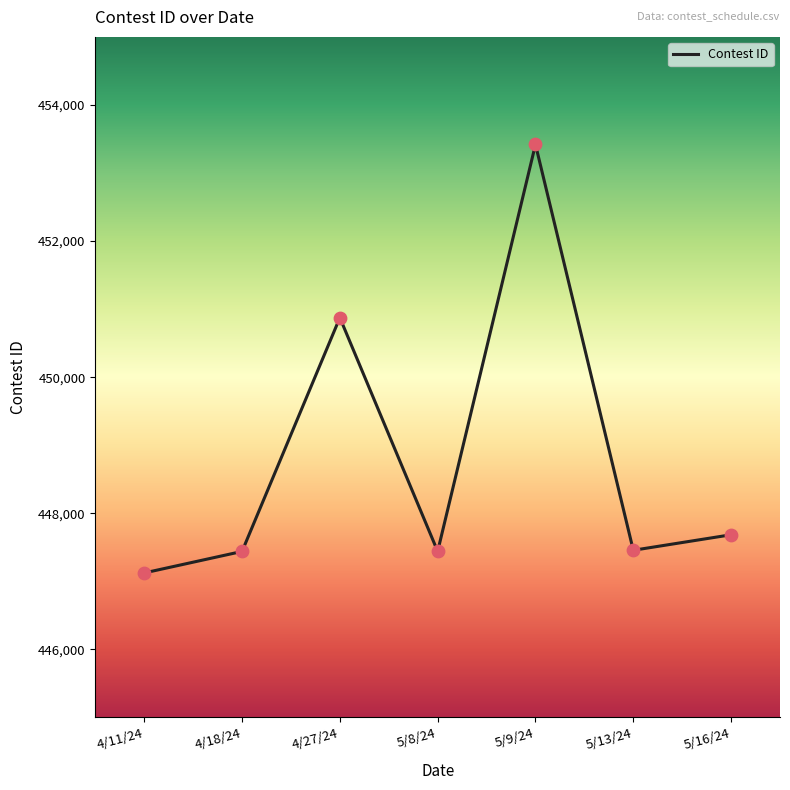

What is the change in value from 4/18/24 to 5/16/24?

+245